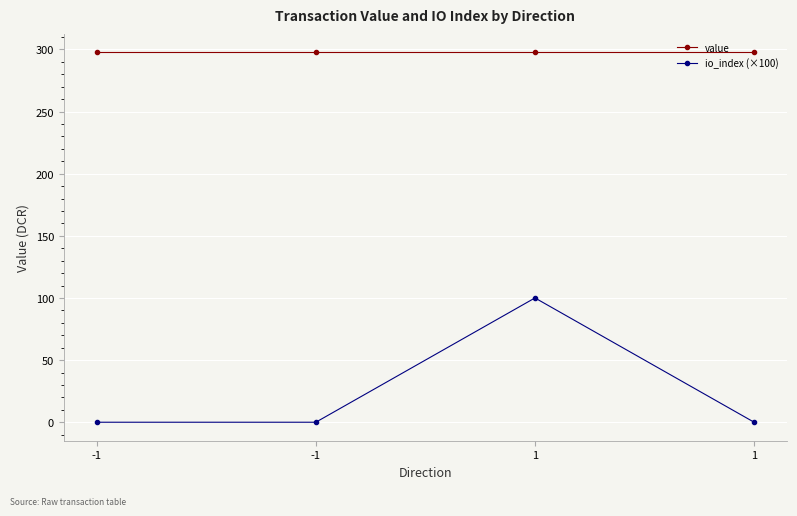

At 1, list the series in order from largest to smallest.

value, io_index (×100)